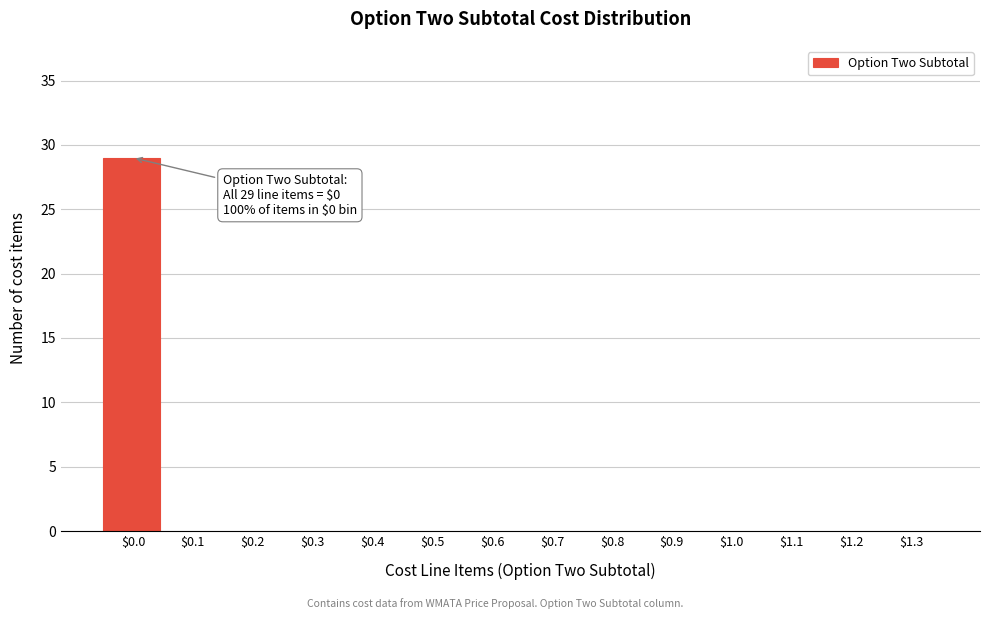

The chart shows a value of -14 at $0.8. True or false?

False